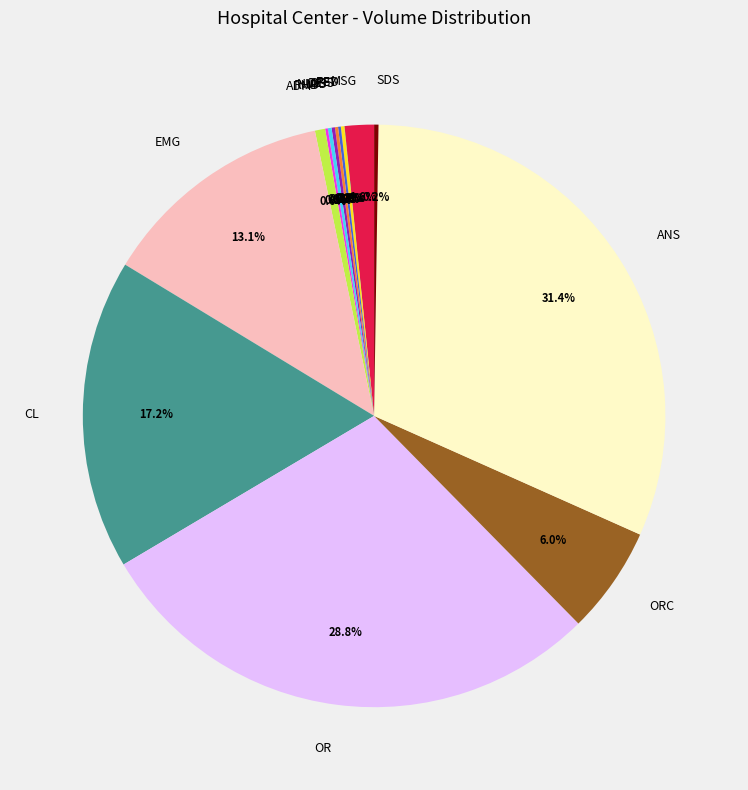

Does any single category account for the majority?

No